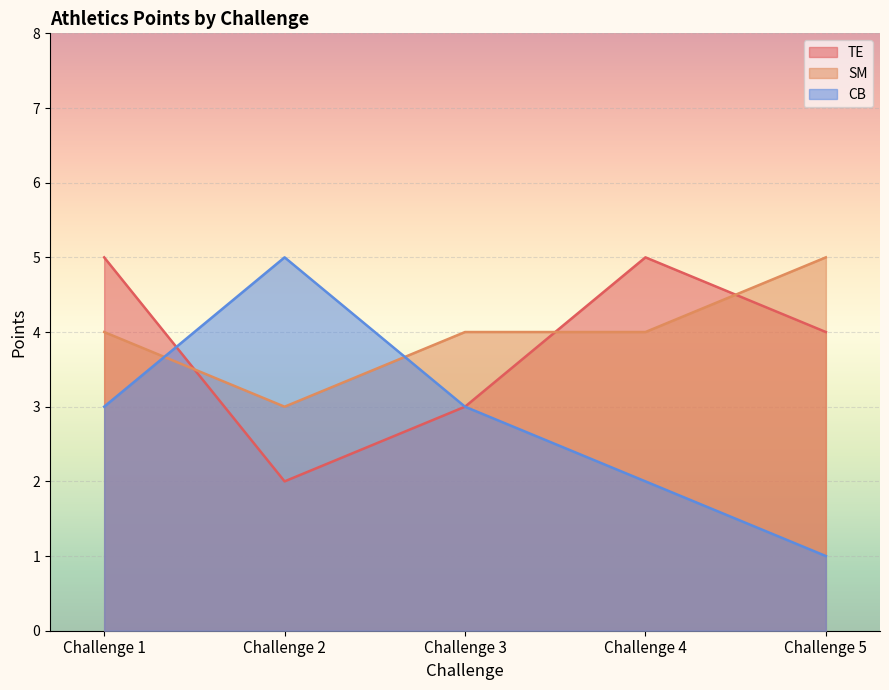

How many intersections are there between SM and TE?

3